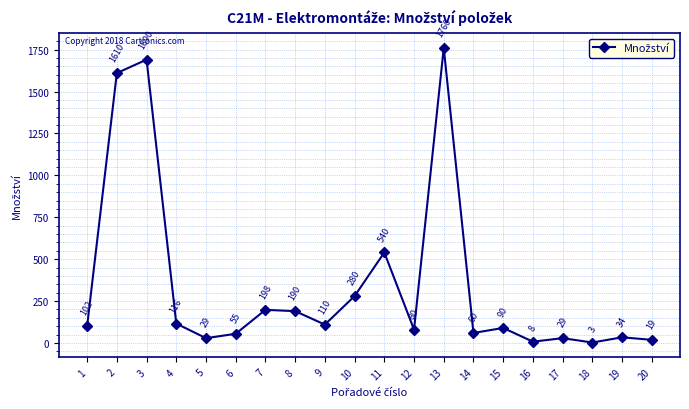

How many data points does each series have?

20